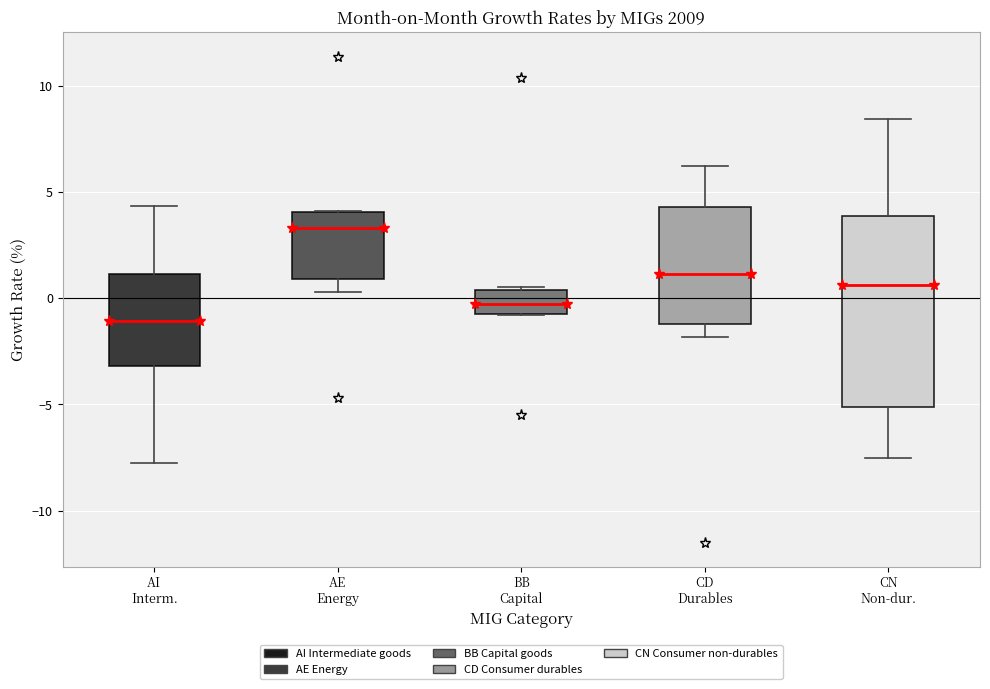

Where is the upper edge of the box for BB Capital on the y-axis? The values are not printed on the chart, so give them approximately, as read against the axis.

0.5